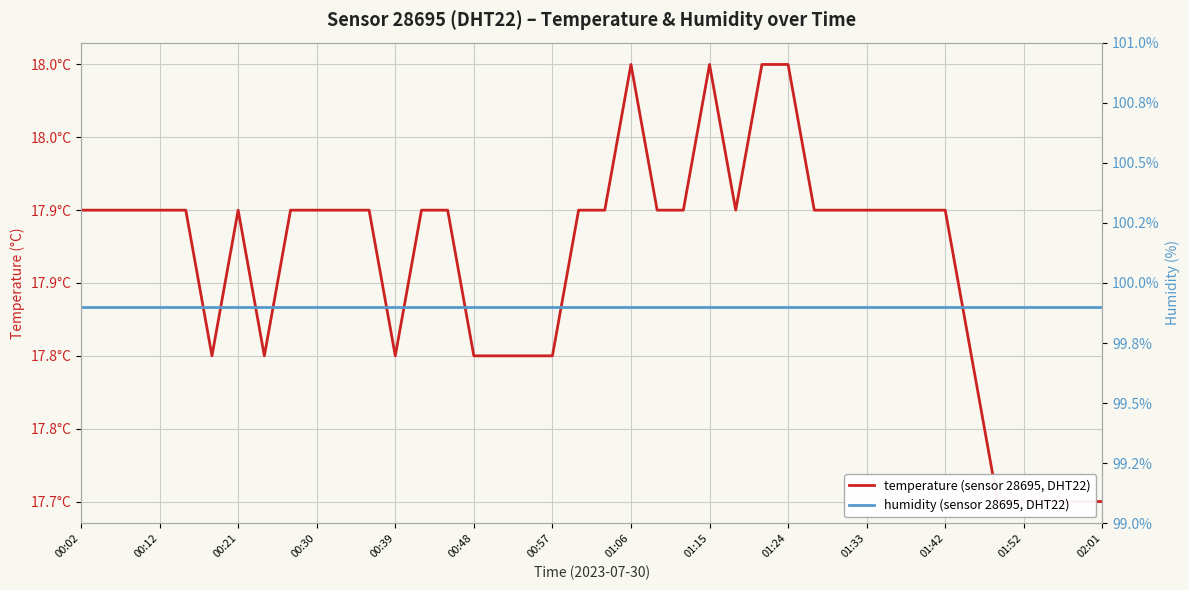

What is the highest value of the humidity series?

99.9